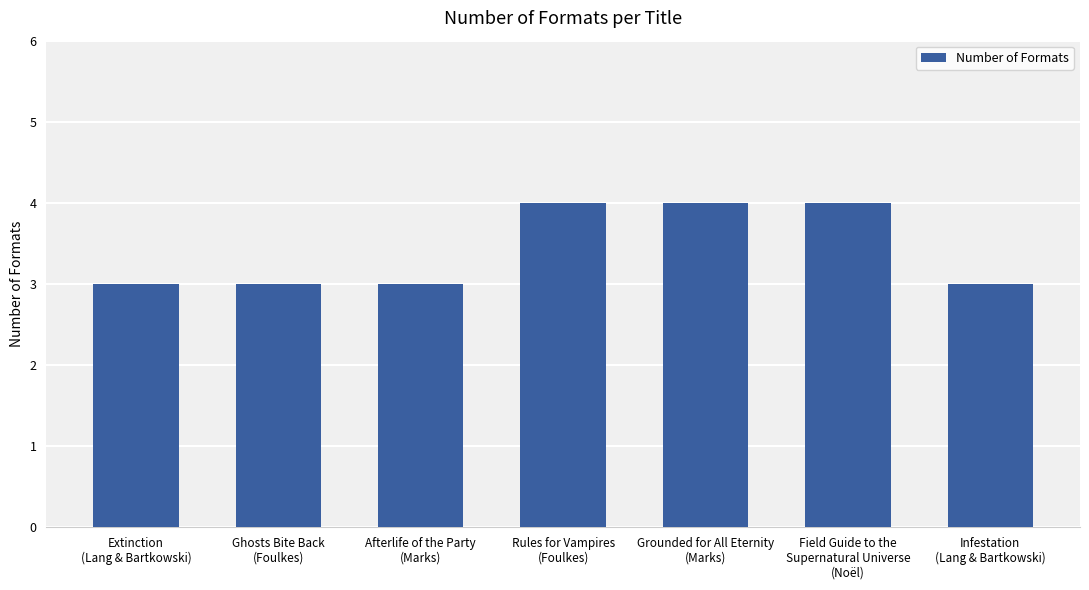

What is the sum of all values?

24